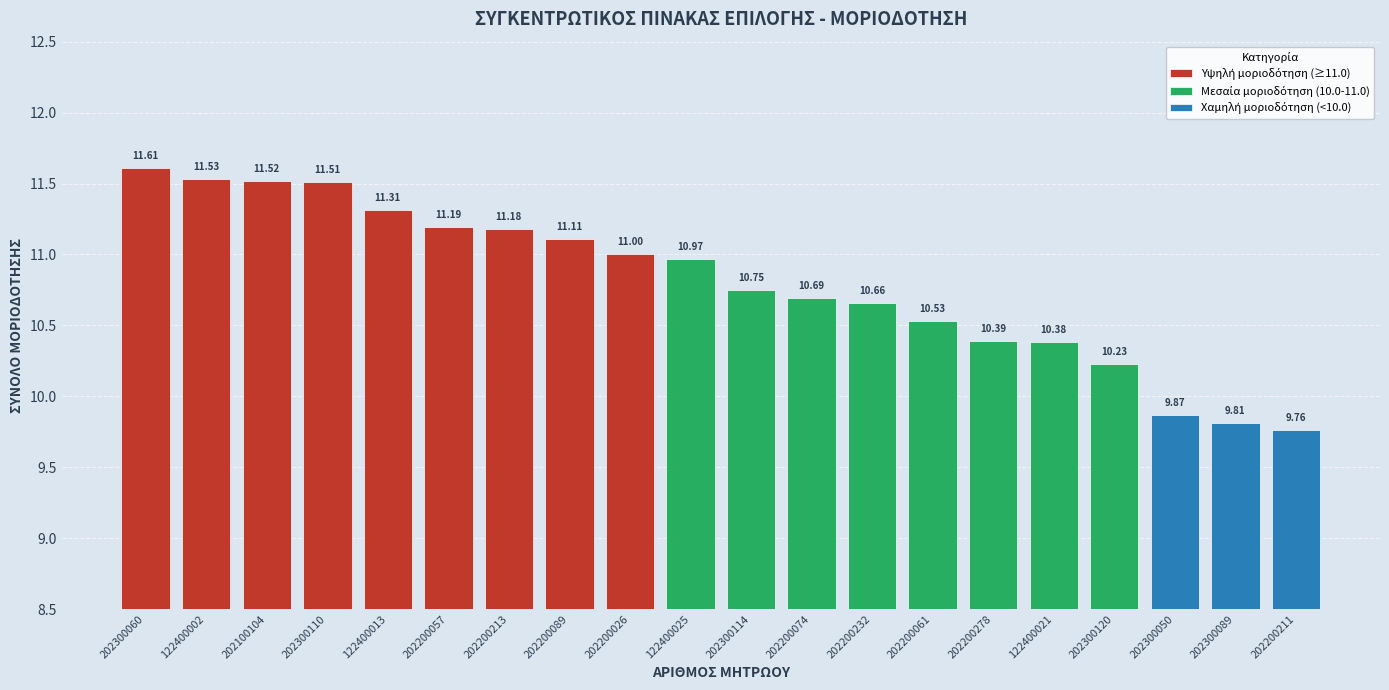

What is the approximate value at 202200074?

10.7